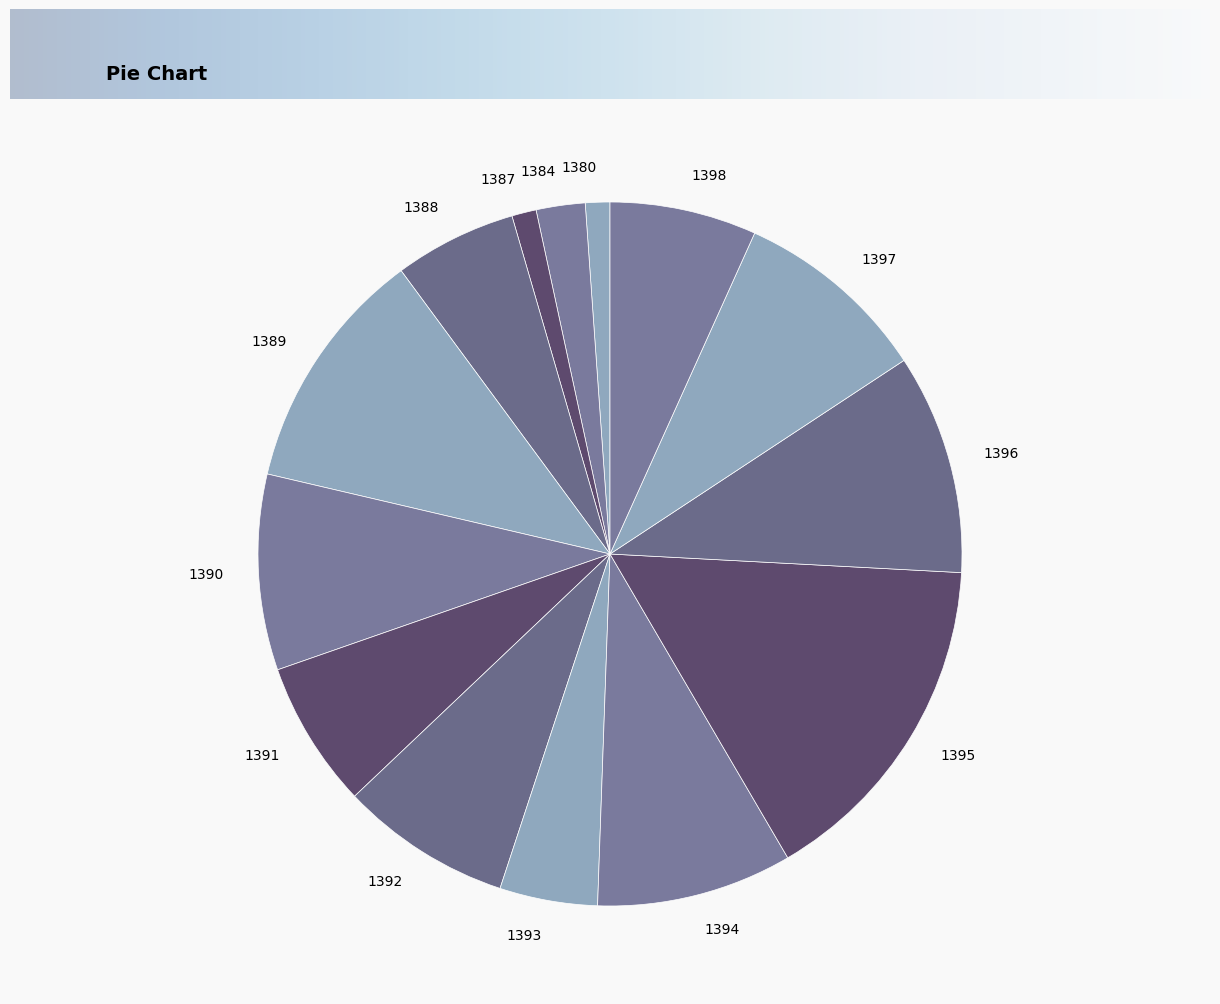

Is it true that 1398 is 7% of the pie?

True